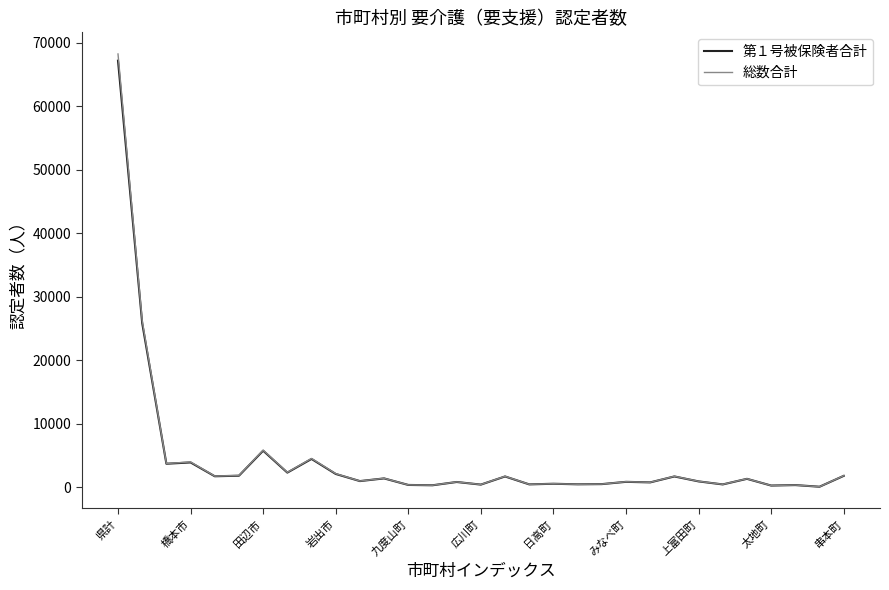

Which series has the largest range (max minus min)?

総数合計